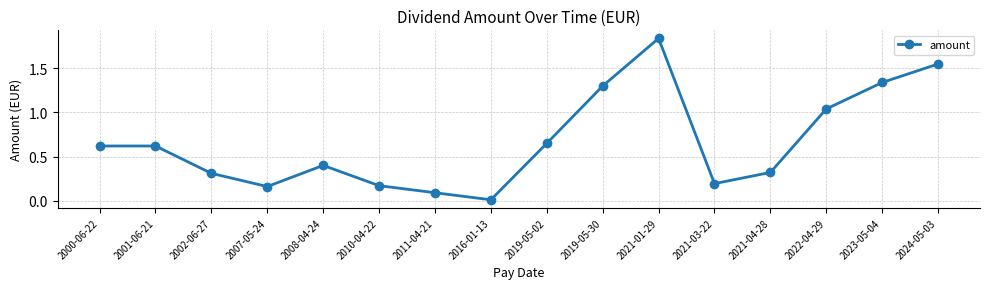

At which category does the data reach its first local valley?

2007-05-24